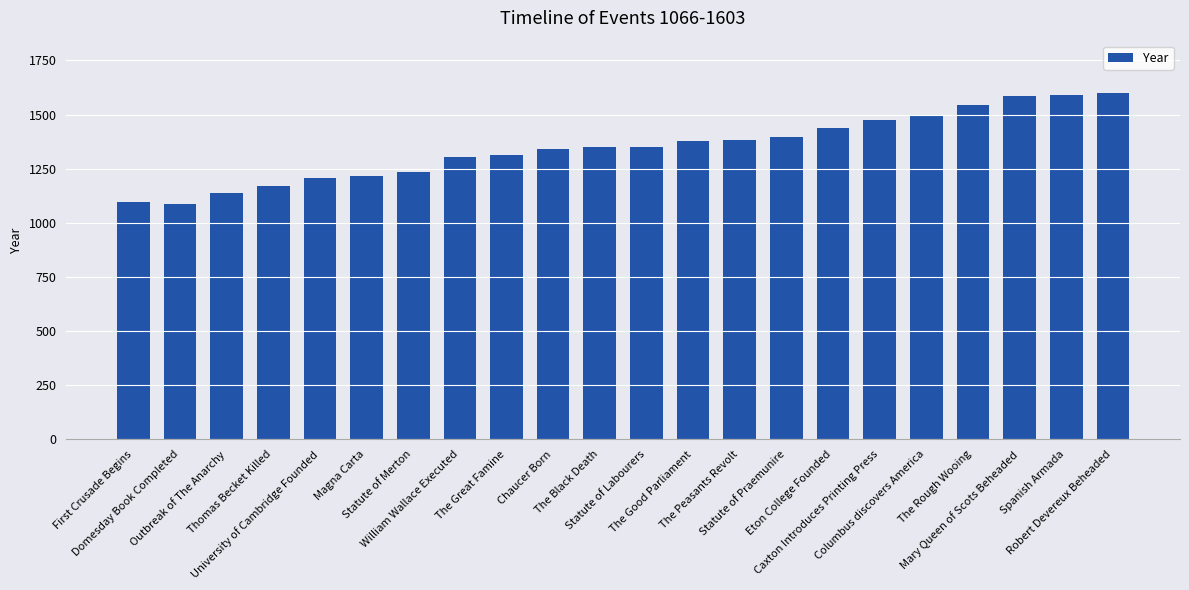

What is the value of the 13th bar from the left?

1376